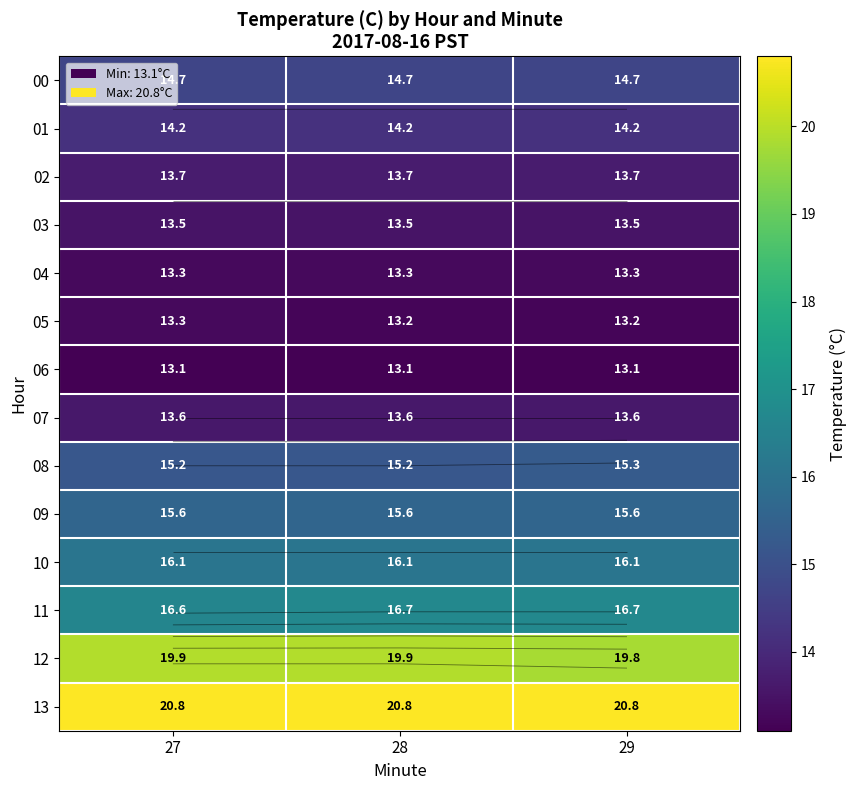

At which category is the sum across all series the highest?

27